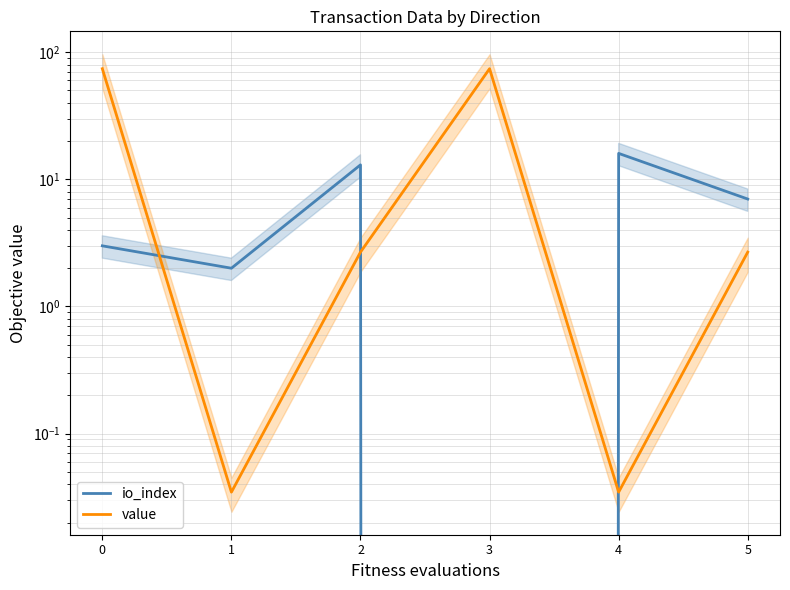

Where is the first local maximum for value?

3